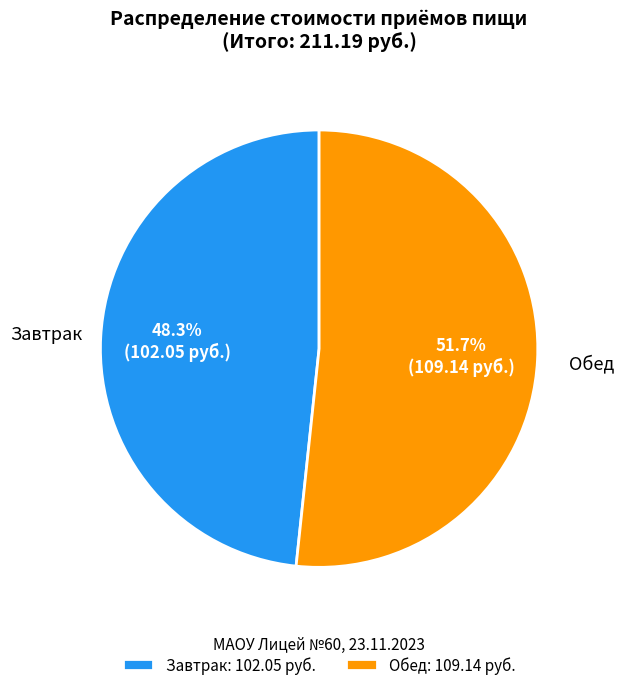

Which has a higher value, Завтрак or Обед?

Обед